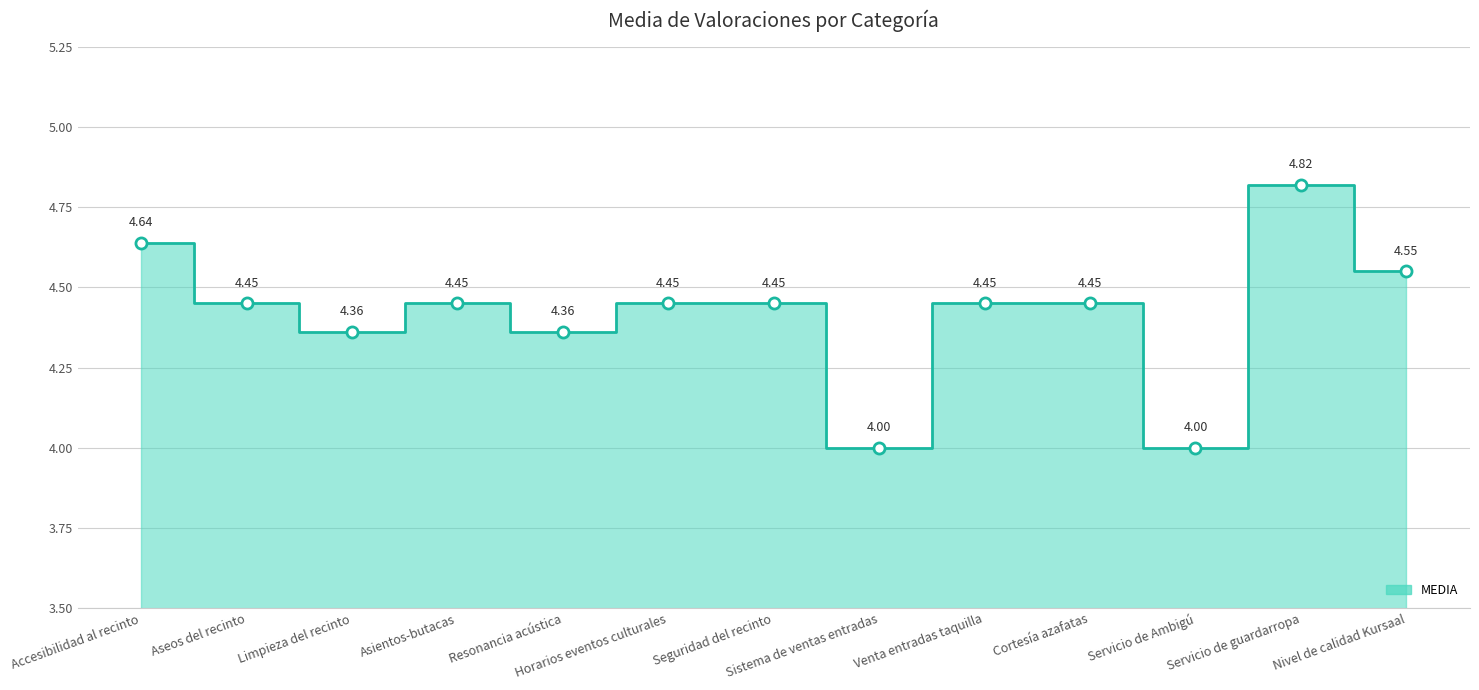

How many data points are above 4?

11